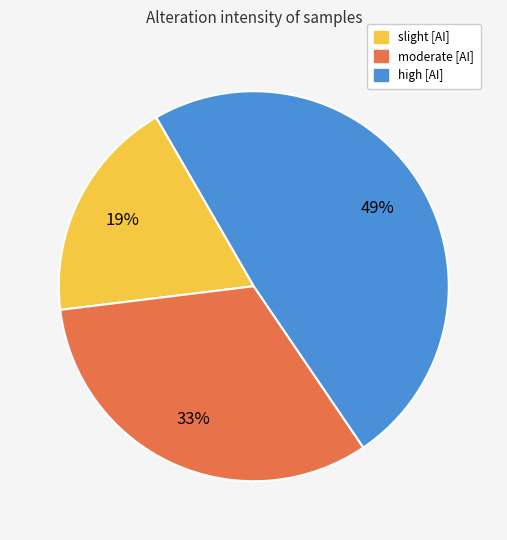

How many segments does this pie chart have?

3